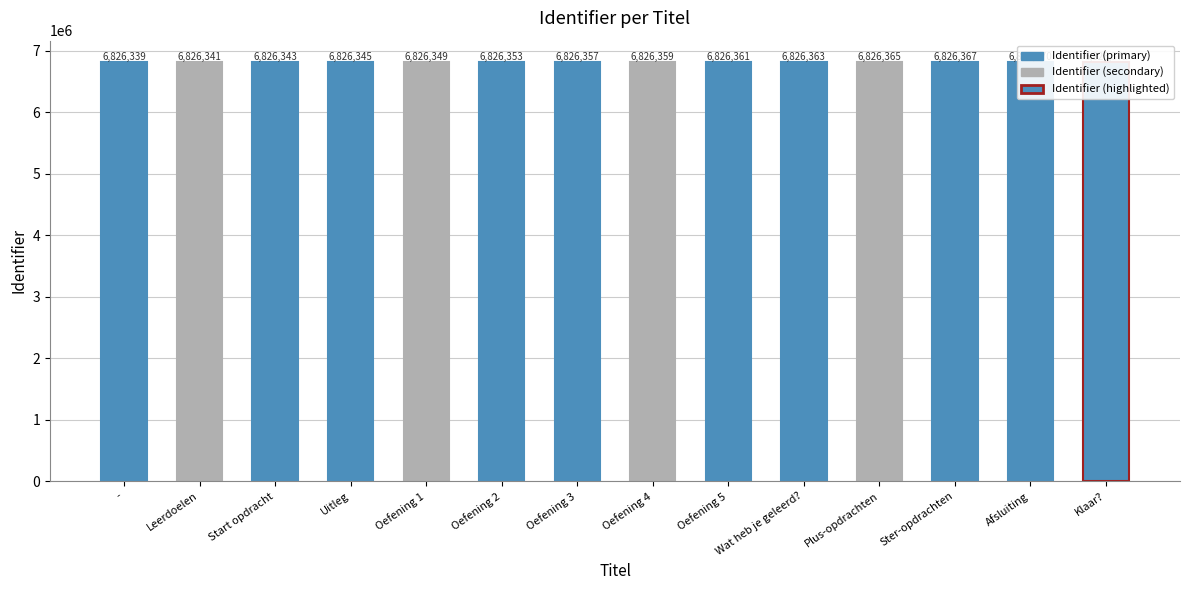

The chart shows a value of 6826341 at Leerdoelen. True or false?

True